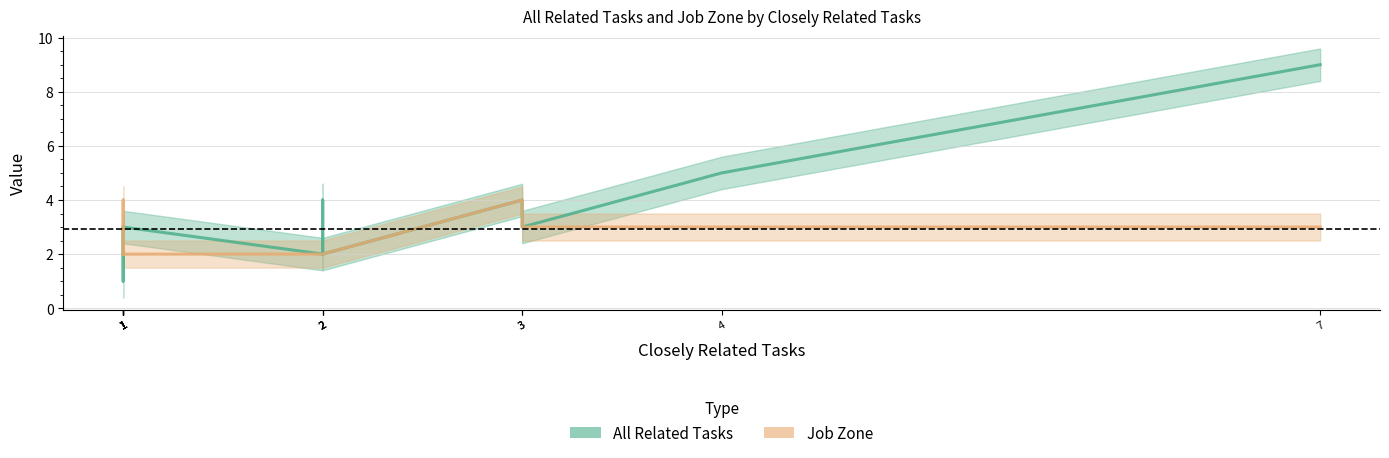

What is the sum of the All Related Tasks values at 1 and 1?

2